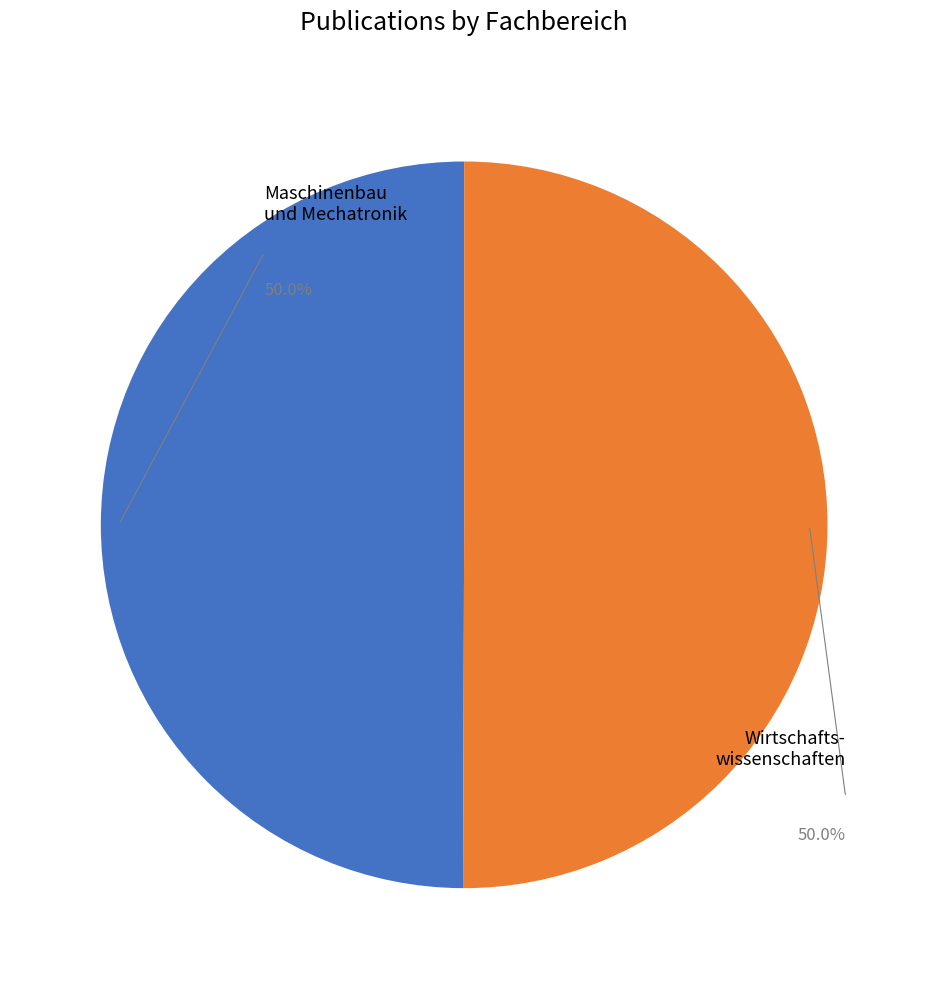

How many slices are in this pie chart?

2